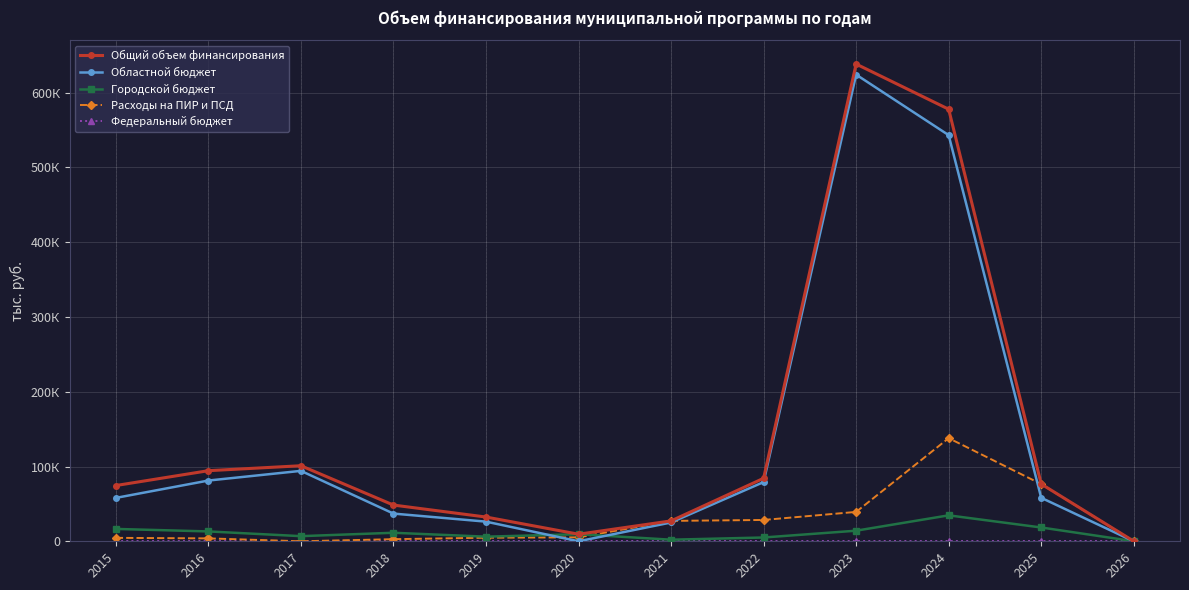

How many data points in Общий объем финансирования are above 76616?

6